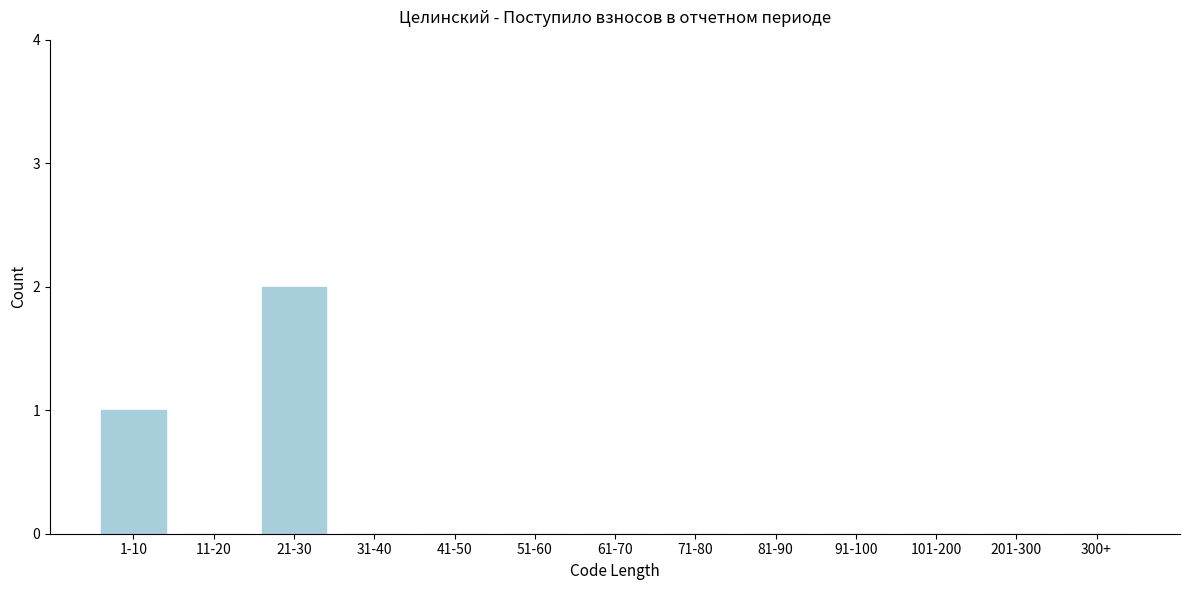

Reading left to right, what are all the values shown in this chart?

1-10=1	11-20=0	21-30=2	31-40=0	41-50=0	51-60=0	61-70=0	71-80=0	81-90=0	91-100=0	101-200=0	201-300=0	300+=0